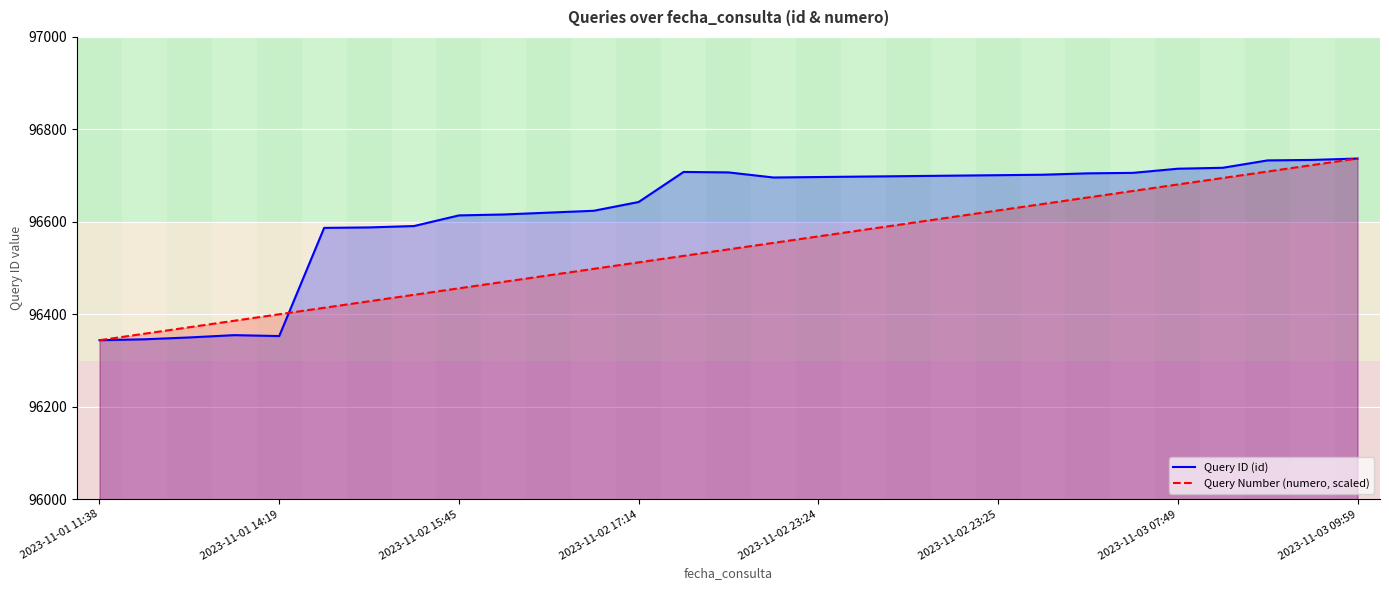

What is the lowest value of the Query Number (numero, scaled) series?

96344.0